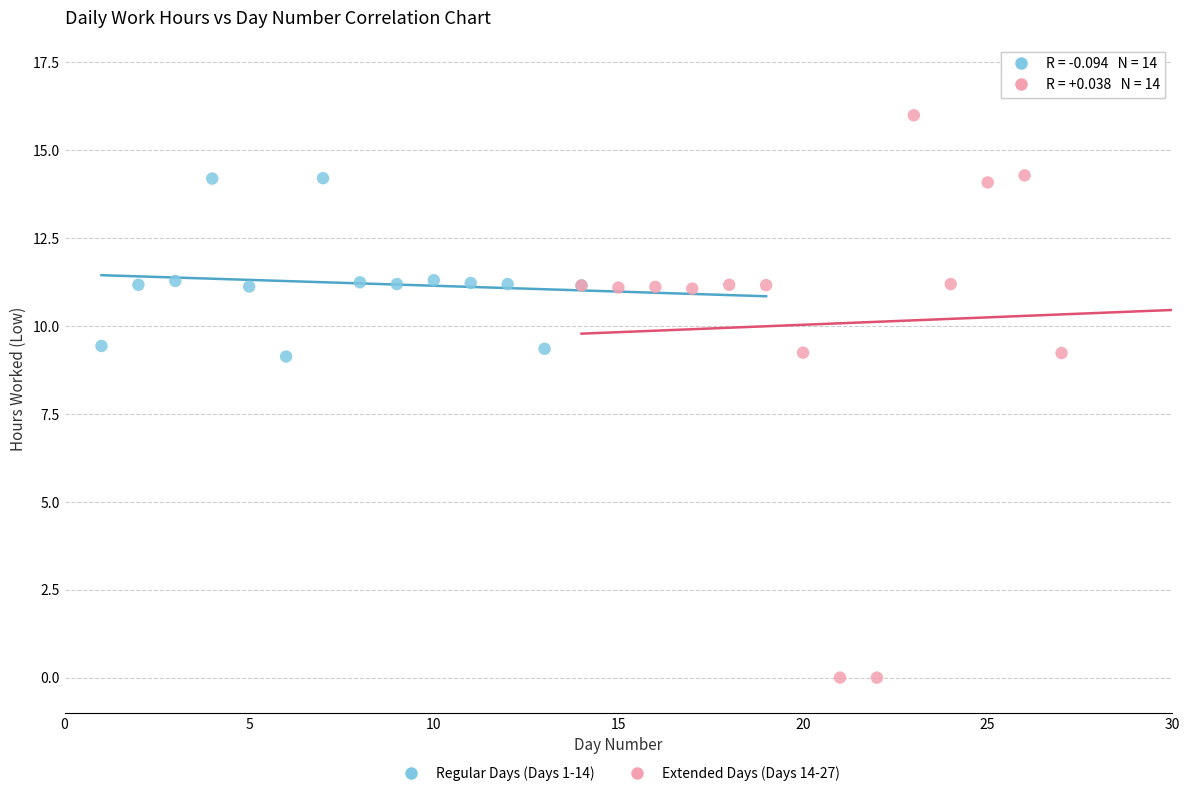

Which series has the widest spread of Y values?

Extended Days (Days 14-27)